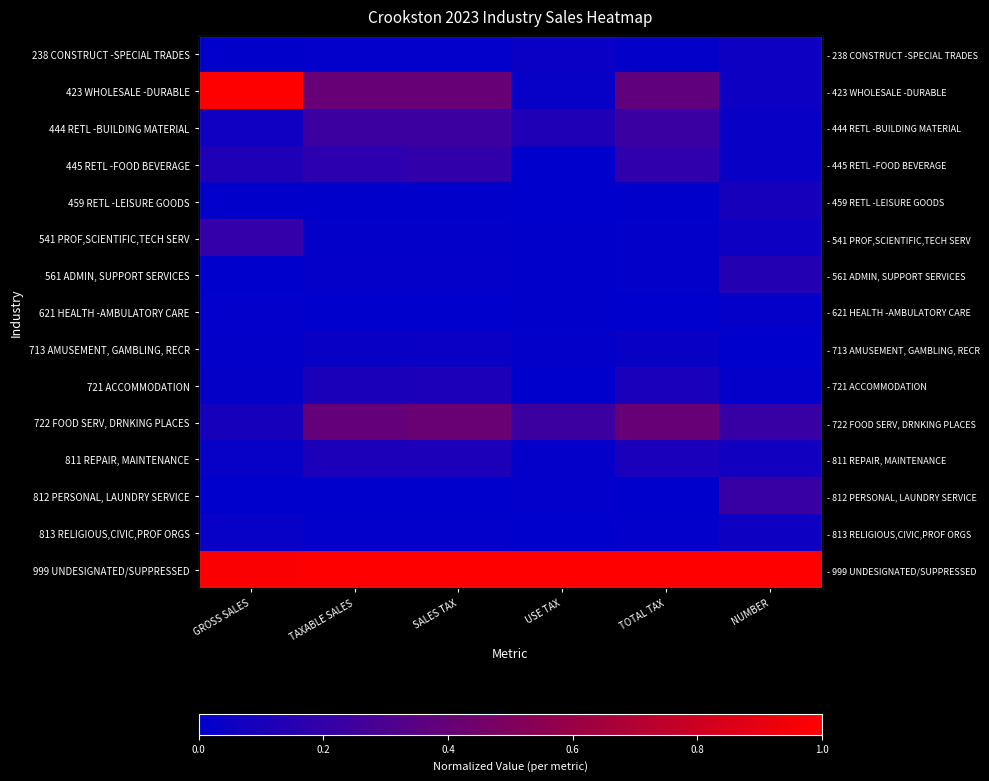

Is the value of 812 PERSONAL, LAUNDRY SERVICE at USE TAX greater than the value of 813 RELIGIOUS,CIVIC,PROF ORGS at TAXABLE SALES?

Yes